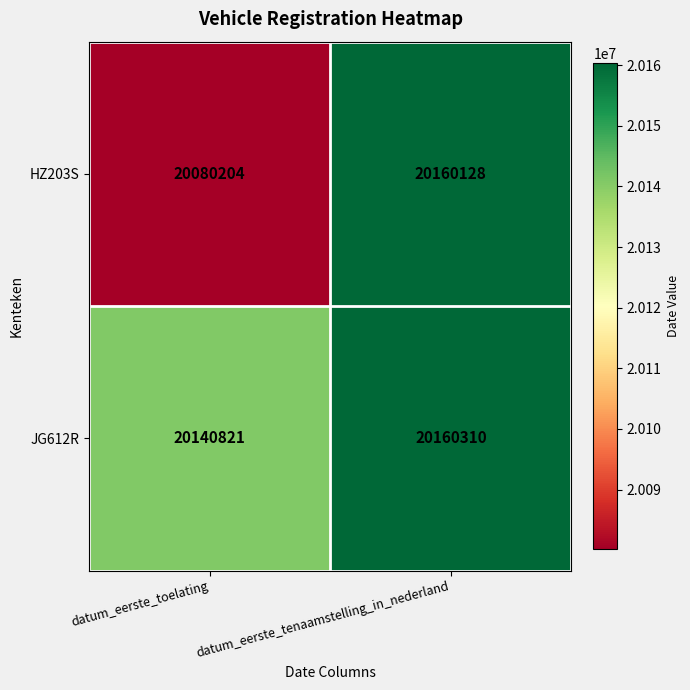

What is the average value of the JG612R series?

20150566